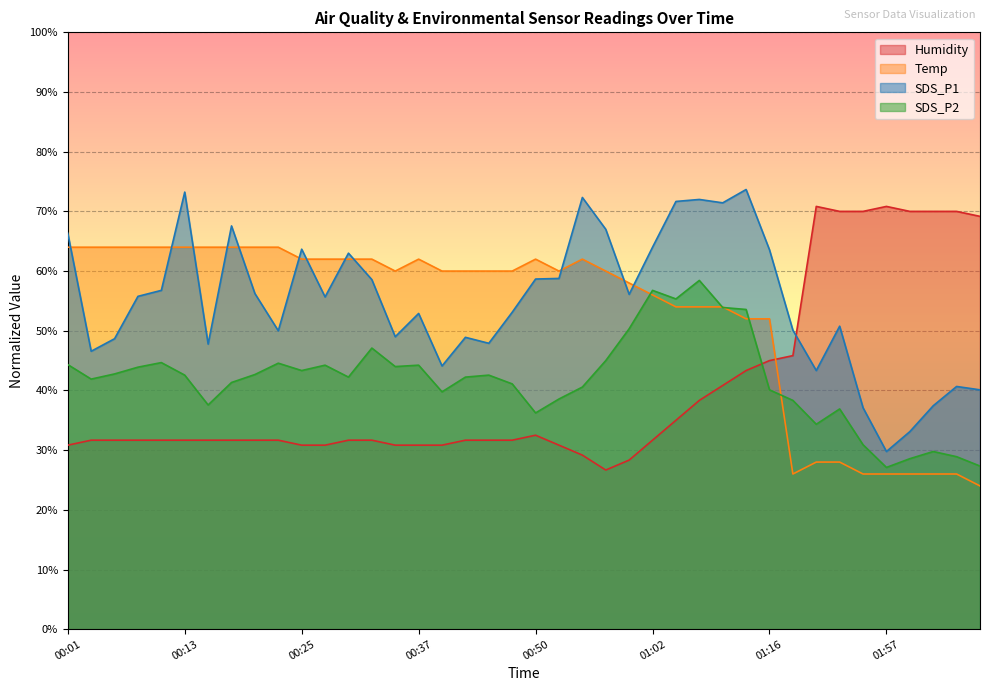

True or false: Temp and Humidity cross at least once.

True